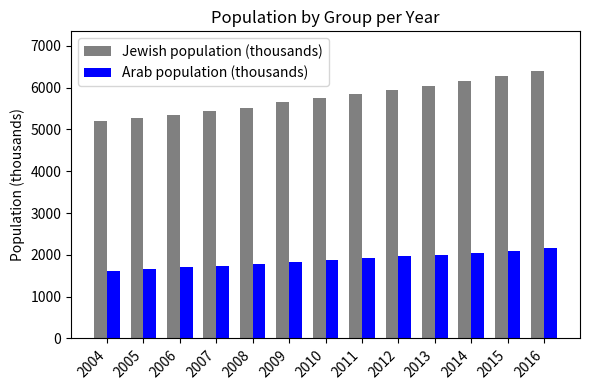

The value of Jewish population (thousands) at 2011 is 9154.3. True or false?

False